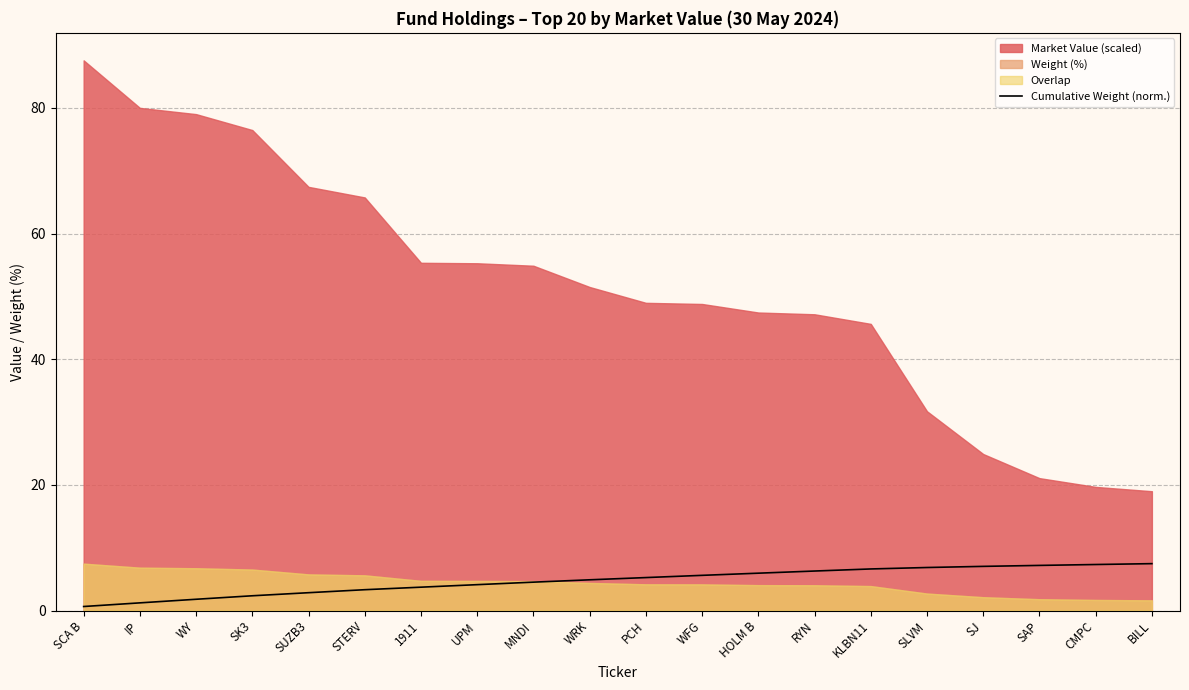

Is it true that the value at SJ is 12.5?

False